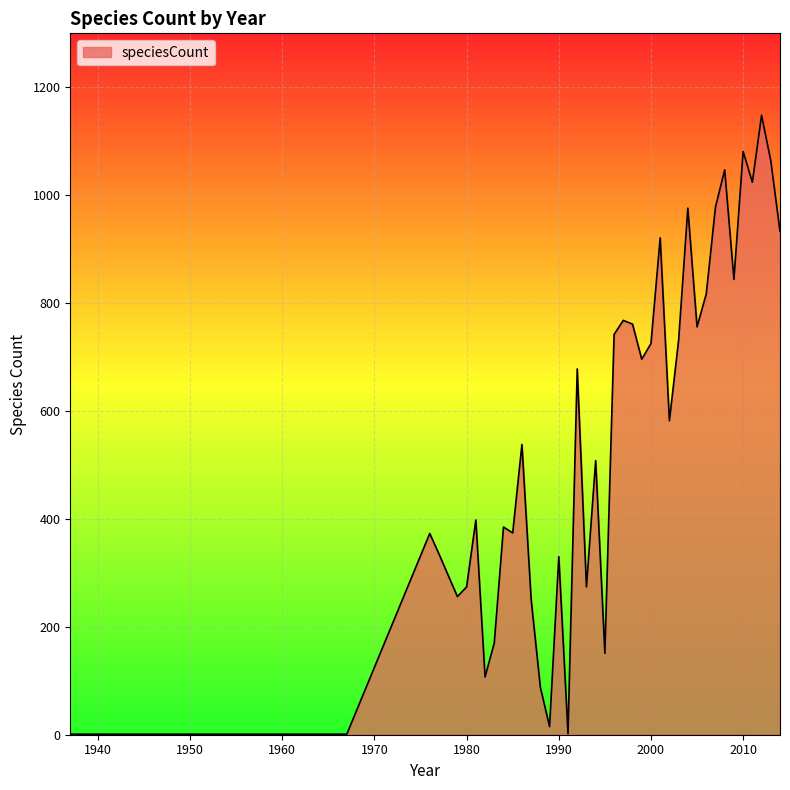

What is the difference between the second highest and minimum values?

1080